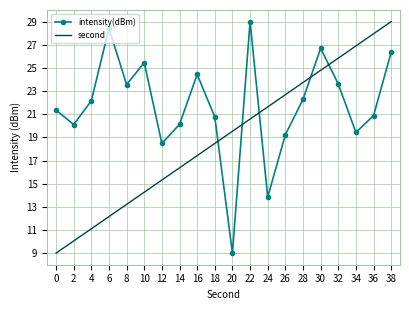

Reading left to right, what are all the values shown in this chart?

intensity(dBm): 21.4	20.1	22.2	28.4	23.6	25.5	18.5	20.1	24.4	20.8	9.0	29.0	13.8	19.2	22.3	26.7	23.6	19.4	20.9	26.3
second: 9.0	10.1	11.1	12.2	13.2	14.3	15.3	16.4	17.4	18.5	19.5	20.6	21.6	22.7	23.7	24.8	25.8	26.9	27.9	29.0